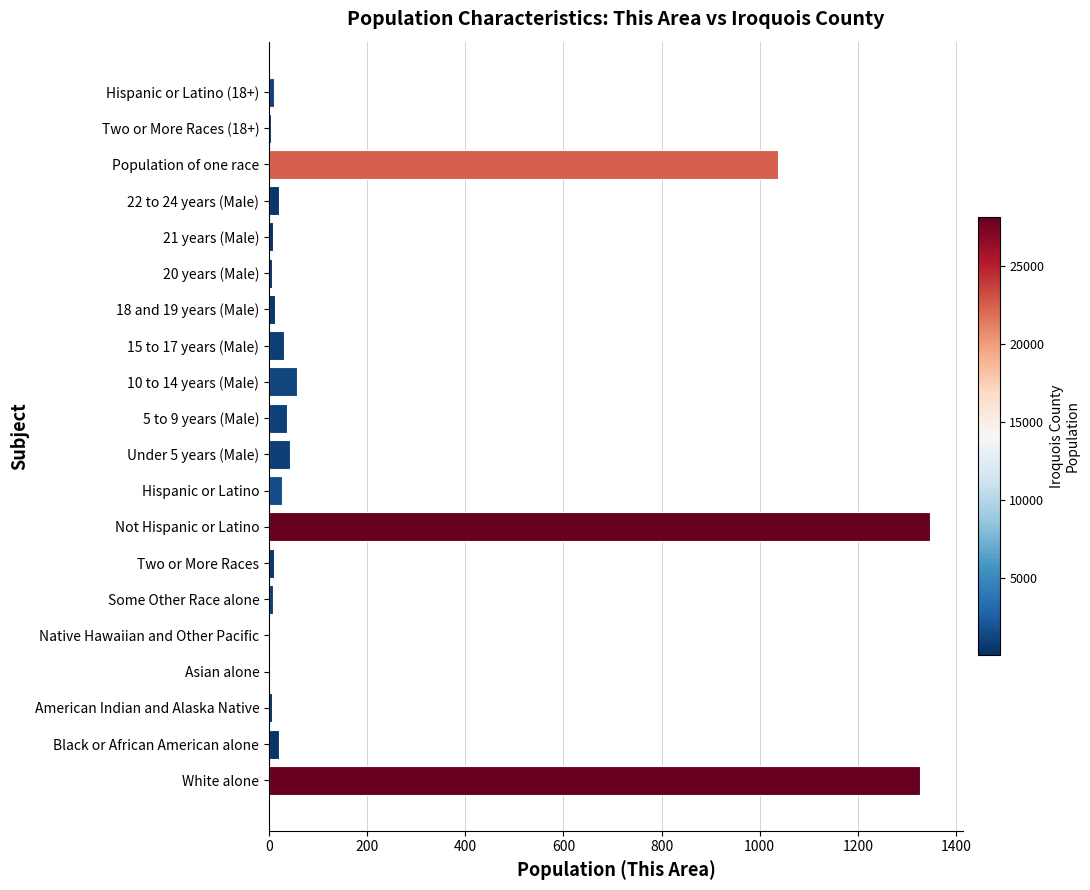

What is the sum of all values?

4019